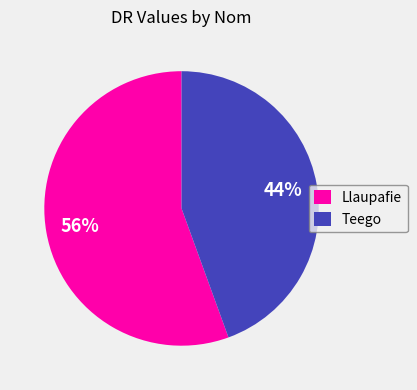

True or false: Llaupafie accounts for 44% of the total.

False